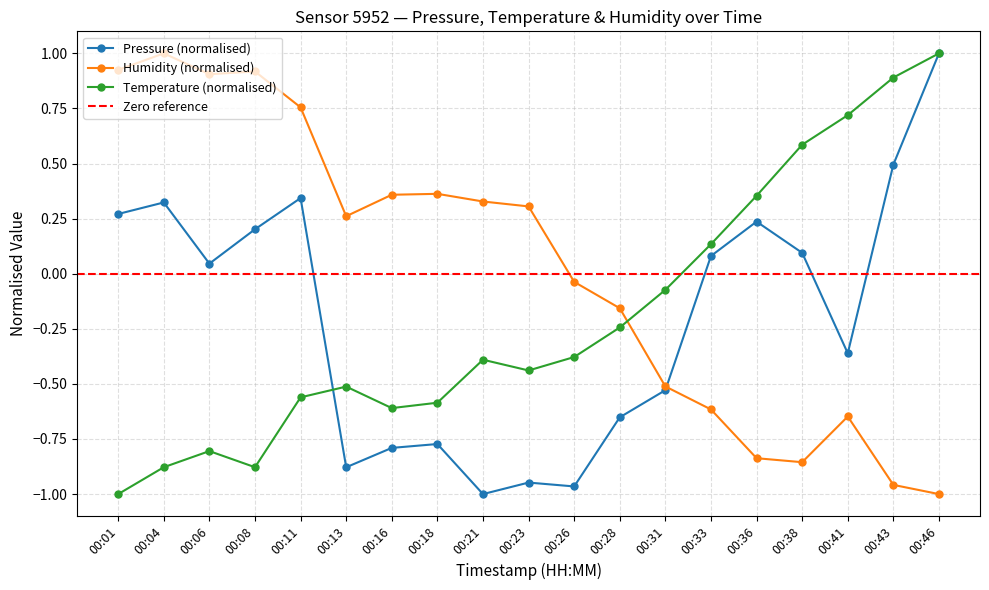

At which category does humidity reach its first local peak?

00:04